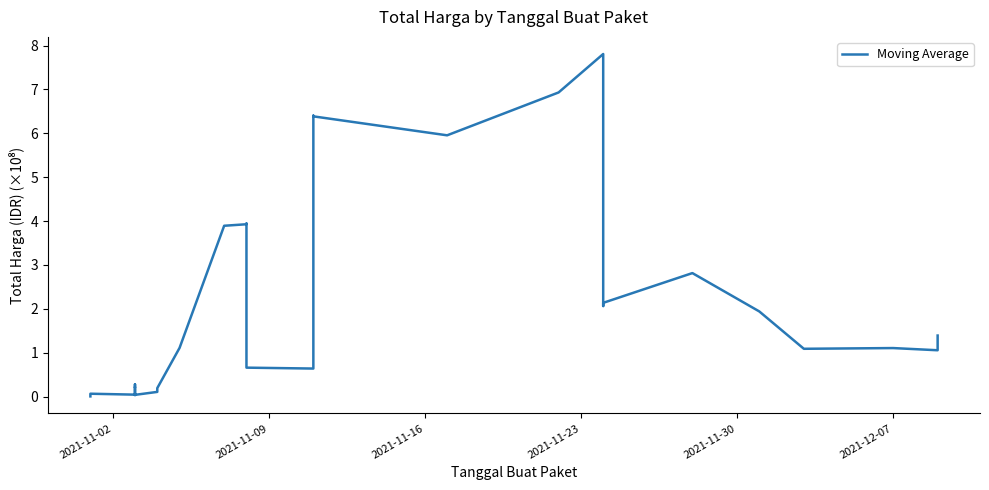

What is the difference between the maximum and minimum values?

7.8